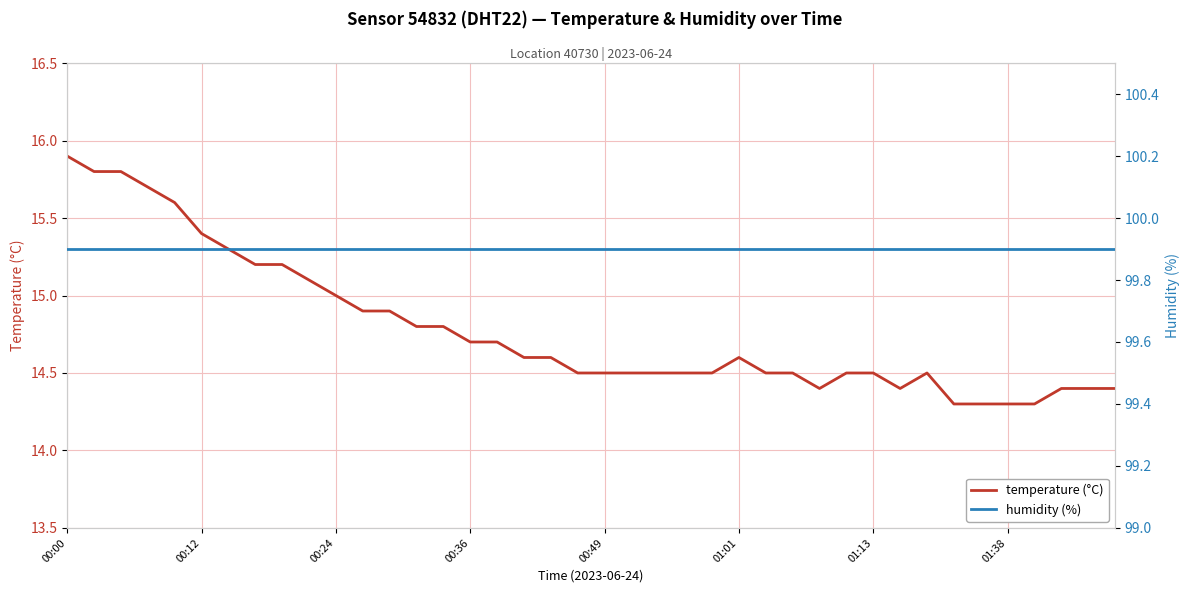

How many lines are shown in the chart?

2